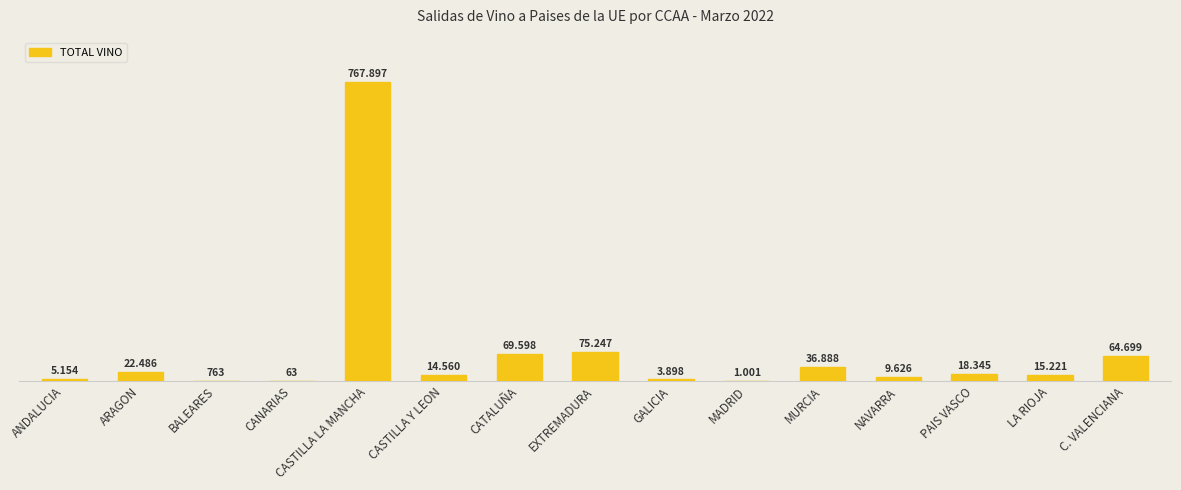

Reading left to right, what are all the values shown in this chart?

5154	22486	763	63	767897	14560	69598	75247	3898	1001	36888	9626	18345	15221	64699